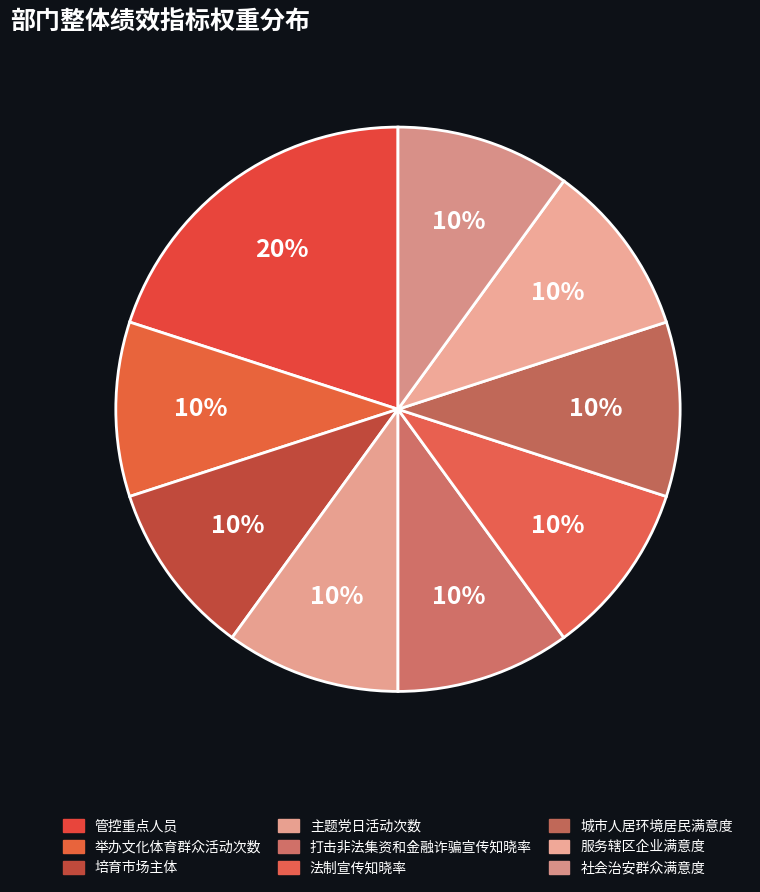

How many slices are in this pie chart?

9